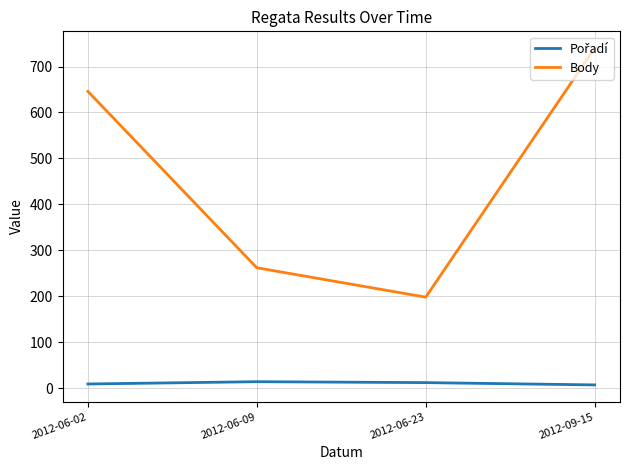

What is the difference between the second highest and second lowest values in the Body series?

384